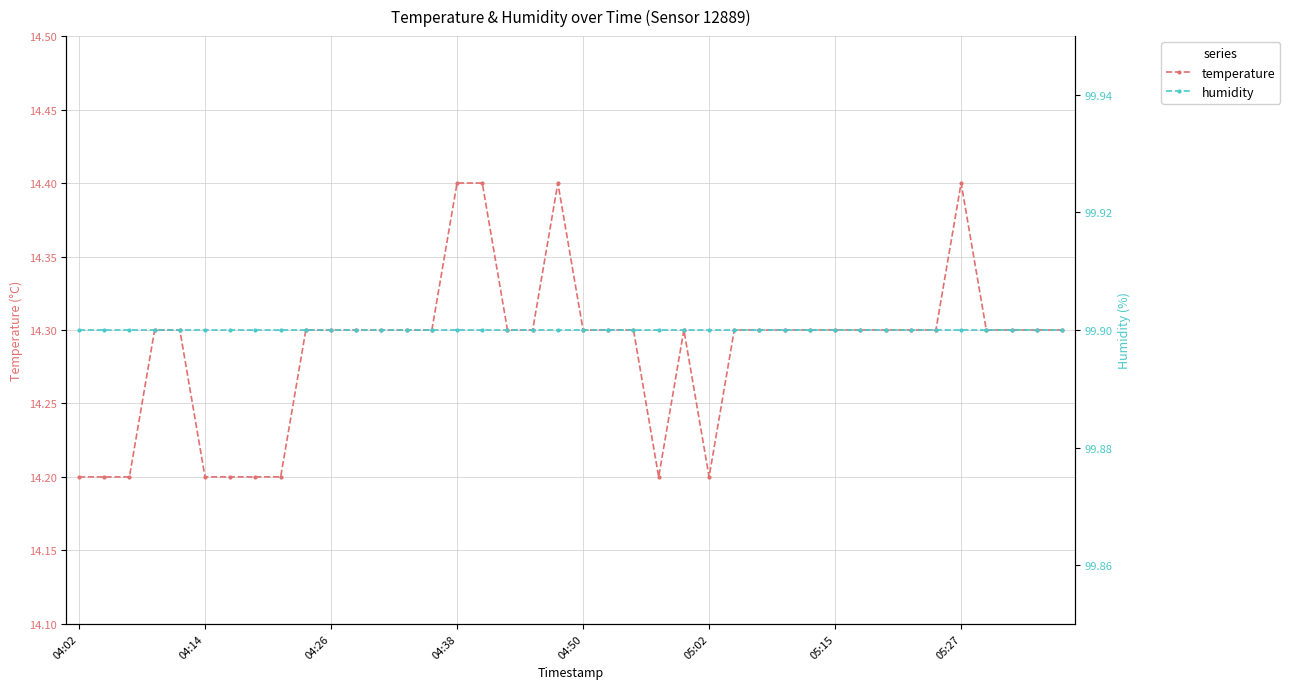

Reading right to left, transcribe all the data shown in this chart.

temperature: 14.3	14.3	14.3	14.3	14.4	14.3	14.3	14.3	14.3	14.3	14.3	14.3	14.3	14.3	14.2	14.3	14.2	14.3	14.3	14.3	14.4	14.3	14.3	14.4	14.4	14.3	14.3	14.3	14.3	14.3	14.3	14.2	14.2	14.2	14.2	14.3	14.3	14.2	14.2	14.2
humidity: 99.9	99.9	99.9	99.9	99.9	99.9	99.9	99.9	99.9	99.9	99.9	99.9	99.9	99.9	99.9	99.9	99.9	99.9	99.9	99.9	99.9	99.9	99.9	99.9	99.9	99.9	99.9	99.9	99.9	99.9	99.9	99.9	99.9	99.9	99.9	99.9	99.9	99.9	99.9	99.9